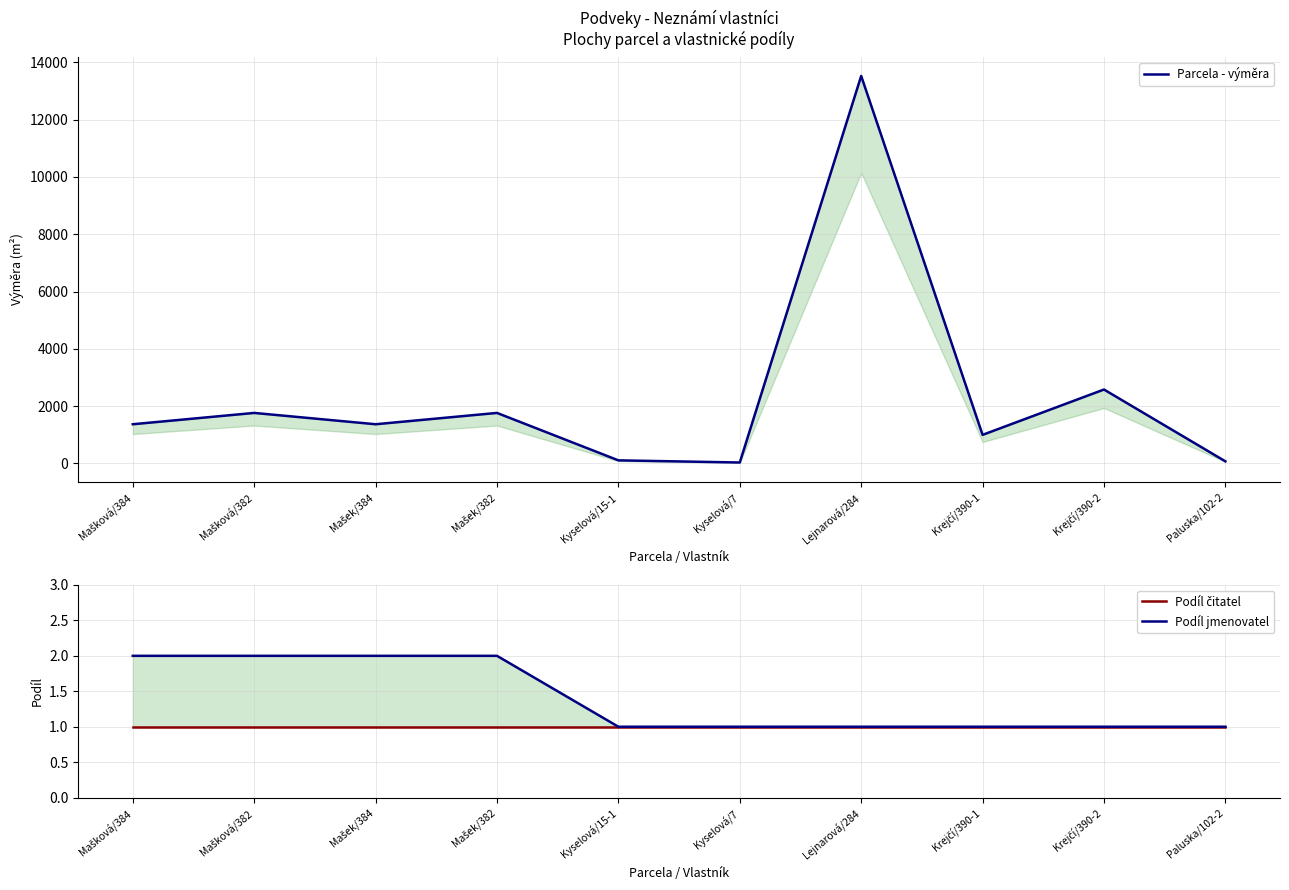

What position from the left is Mašek/384?

3